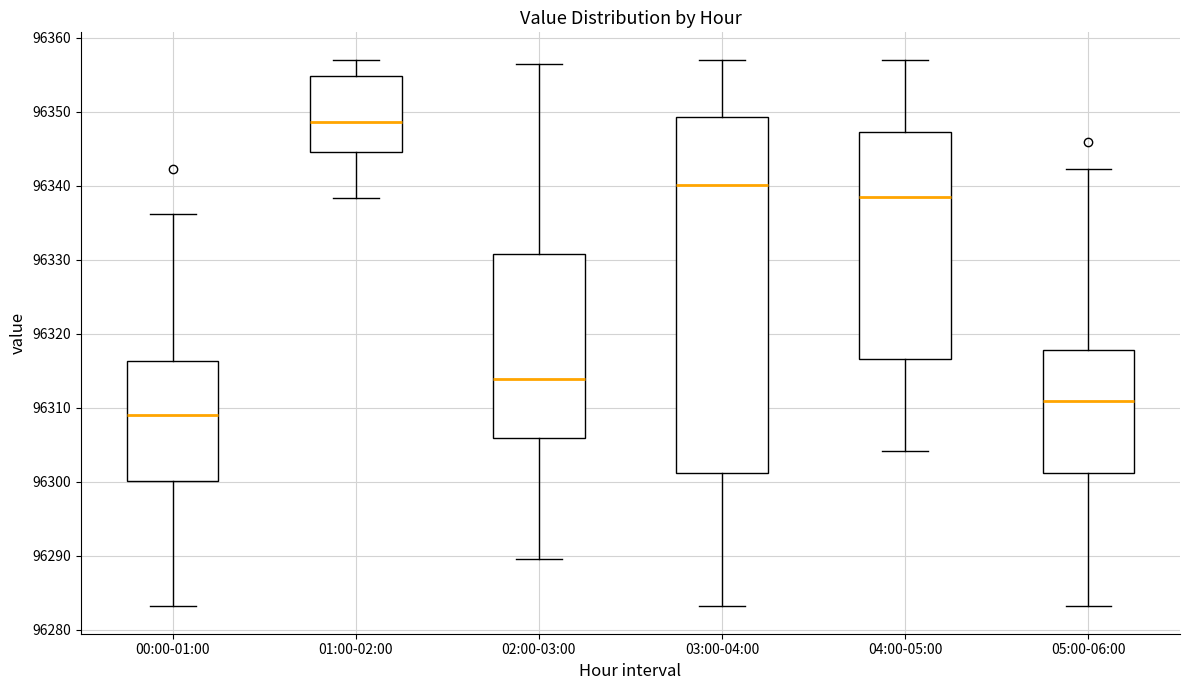

Which box is the tallest, from its lower edge to its upper edge?

03:00-04:00